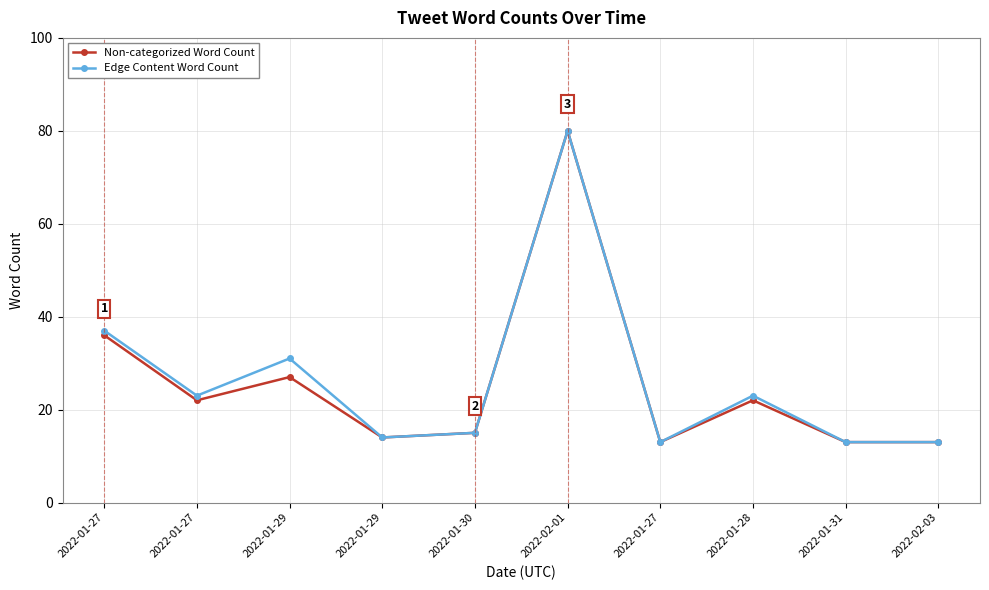

How many categories are shown in the chart?

10